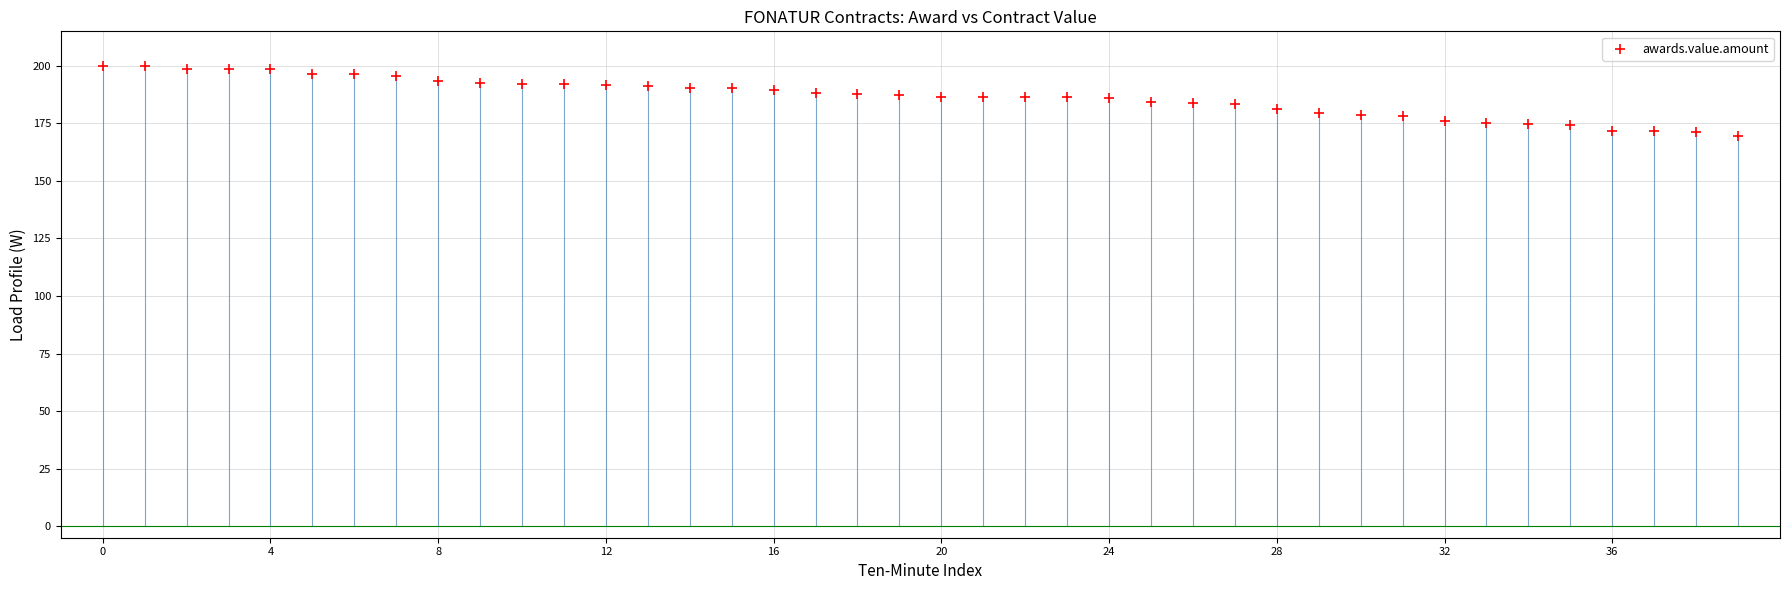

What is the range of Y values (max minus min)?

30.3